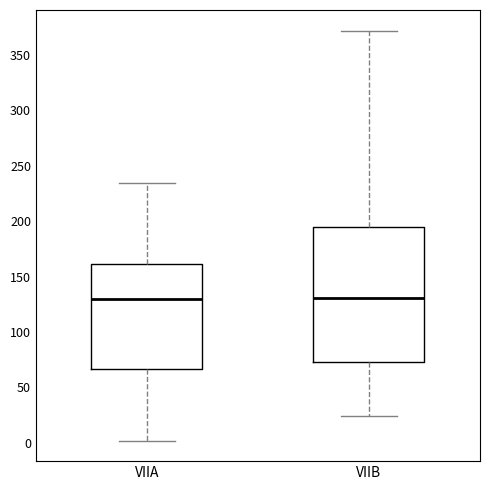

Reading left to right, read every box against the y-axis: the position of its median line, the range the box covers, and the ends of its whiskers. The values are not printed on the chart, so give them approximately, as read against the axis.

VIIA: median 130, box 65 to 160, whiskers 0 to 235
VIIB: median 130, box 75 to 195, whiskers 25 to 370